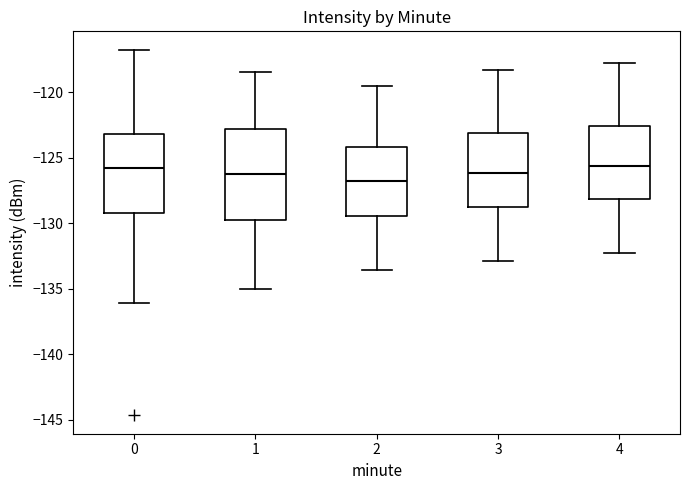

Where is the lower edge of the box at x = 0 on the y-axis? The values are not printed on the chart, so give them approximately, as read against the axis.

-129.0